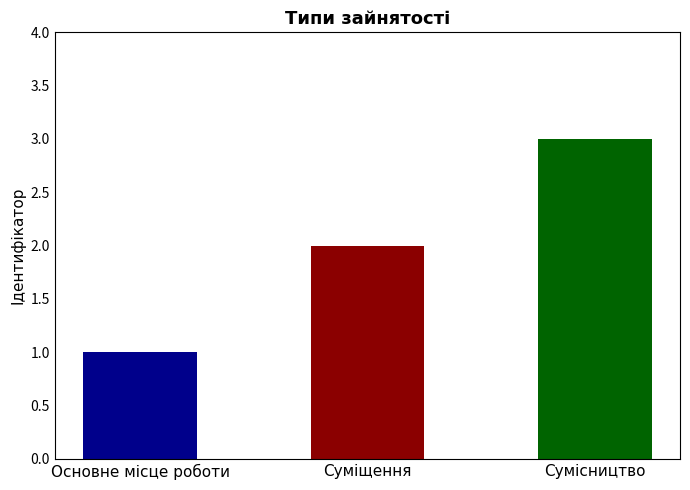

Which category has the lowest value across all series?

Основне місце роботи